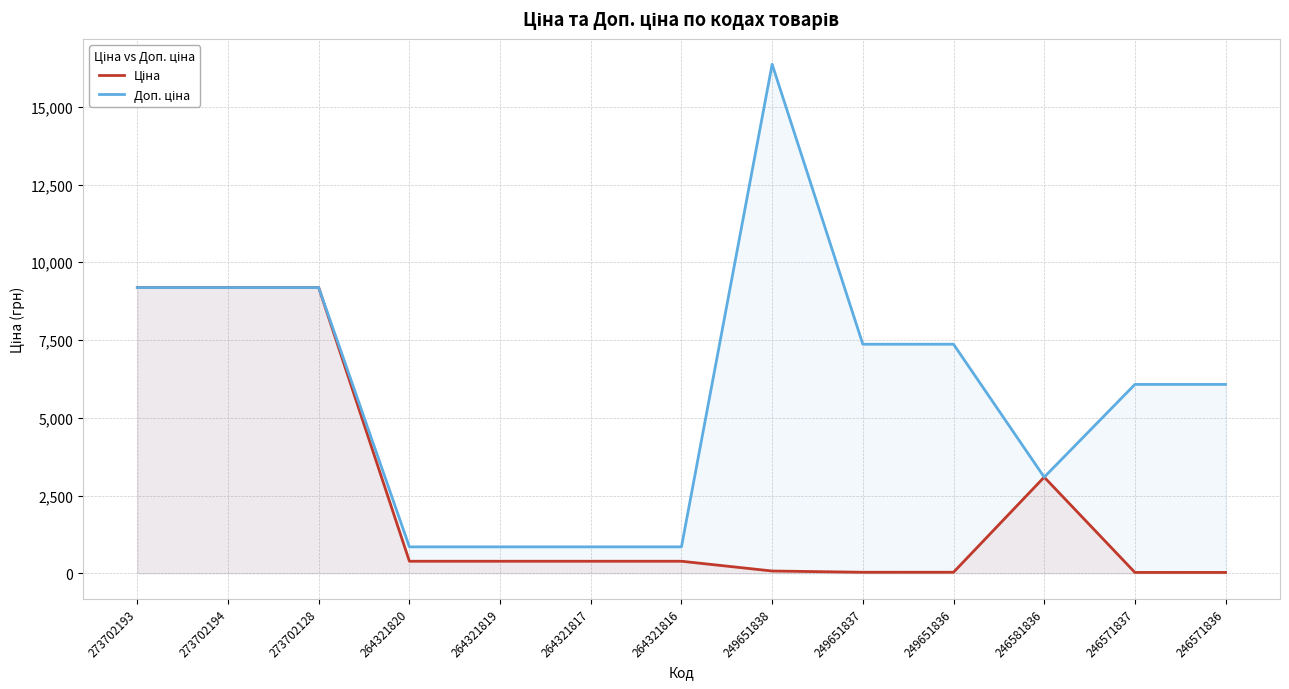

What is the label of the 11th point from the right?

273702128